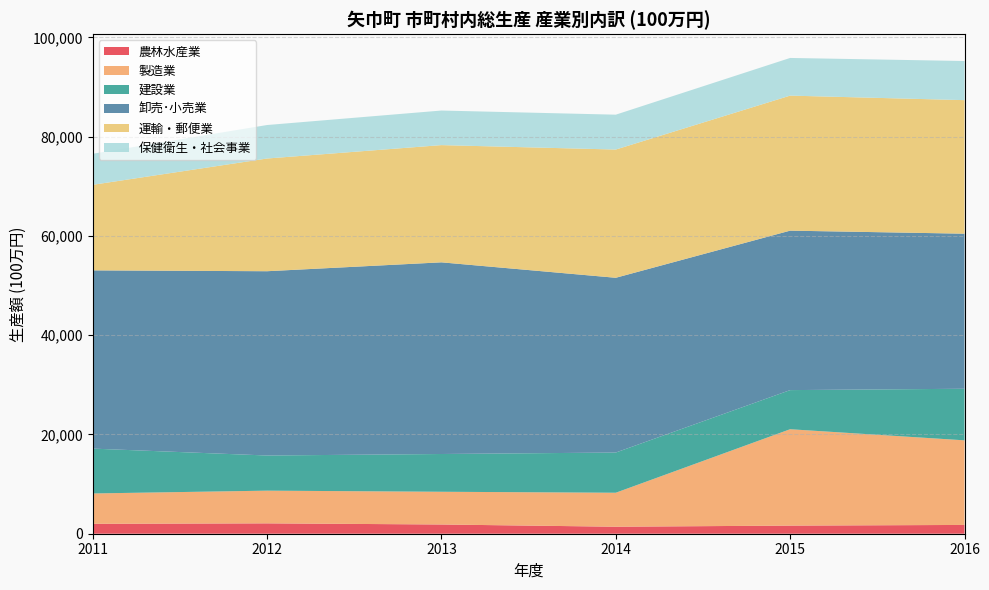

Reading left to right, list all the values displayed in this chart.

農林水産業: 2011=1996	2012=2089	2013=1860	2014=1411	2015=1636	2016=1770
製造業: 2011=6115	2012=6588	2013=6593	2014=6846	2015=19416	2016=17044
建設業: 2011=9037	2012=7081	2013=7608	2014=8098	2015=7881	2016=10392
卸売･小売業: 2011=35907	2012=37125	2013=38613	2014=35208	2015=32124	2016=31239
運輸・郵便業: 2011=17234	2012=22705	2013=23615	2014=25832	2015=27203	2016=26904
保健衛生・社会事業: 2011=6255	2012=6748	2013=6966	2014=7026	2015=7589	2016=7883